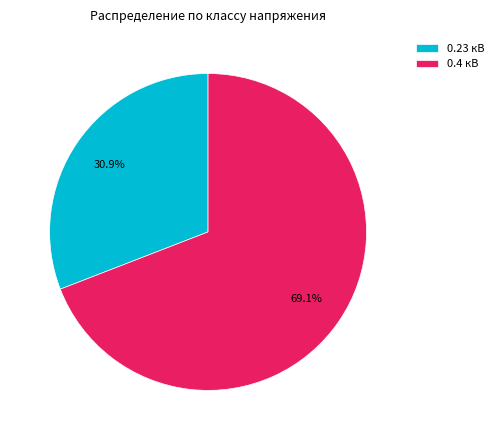

To the nearest percent, what is the difference between the largest and smallest slice percentages?

38%